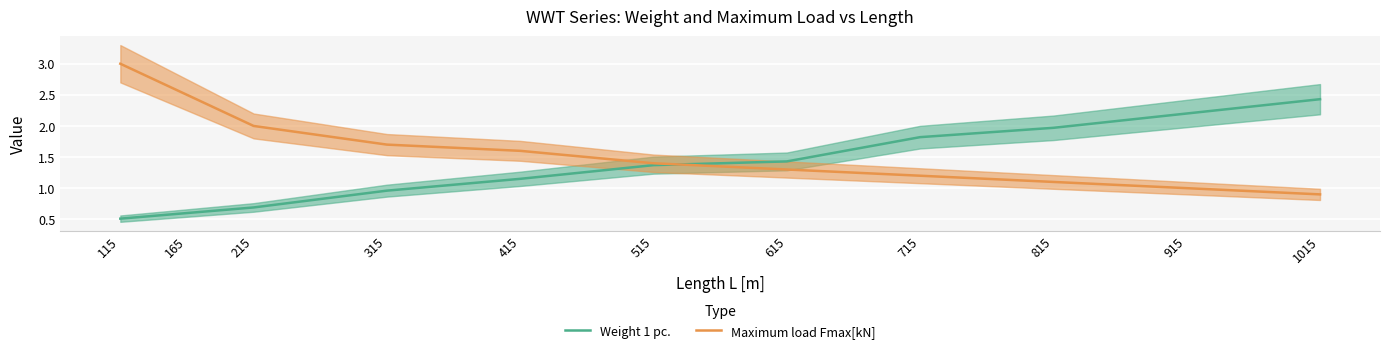

How many values in the Weight 1 pc. series are below 1?

4